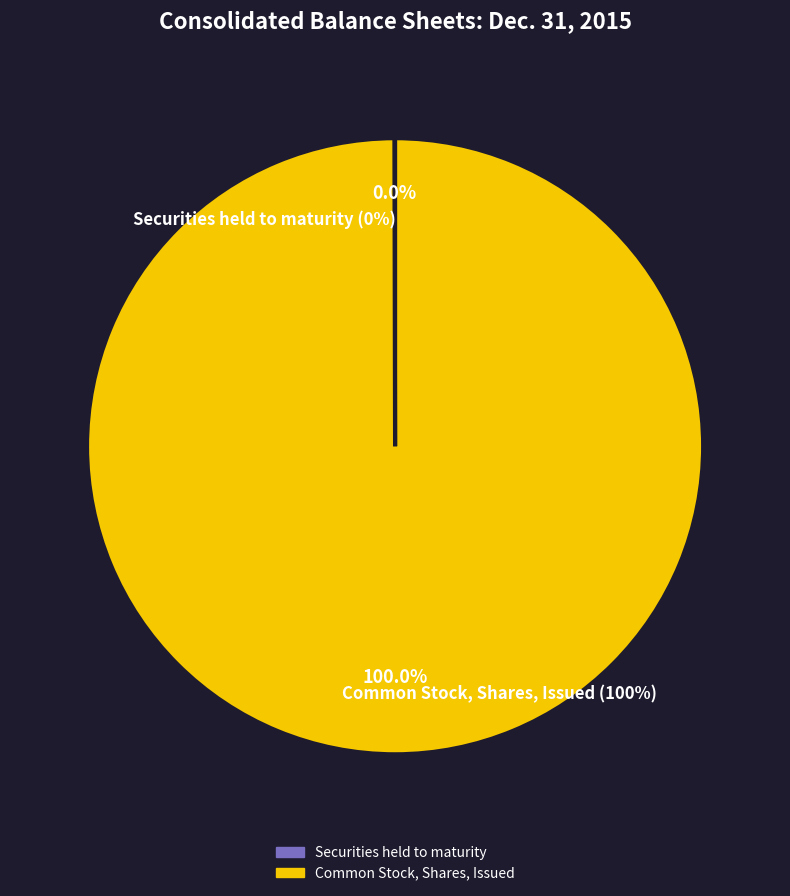

Rank the categories by value from lowest to highest.

Securities held to maturity, Common Stock, Shares, Issued